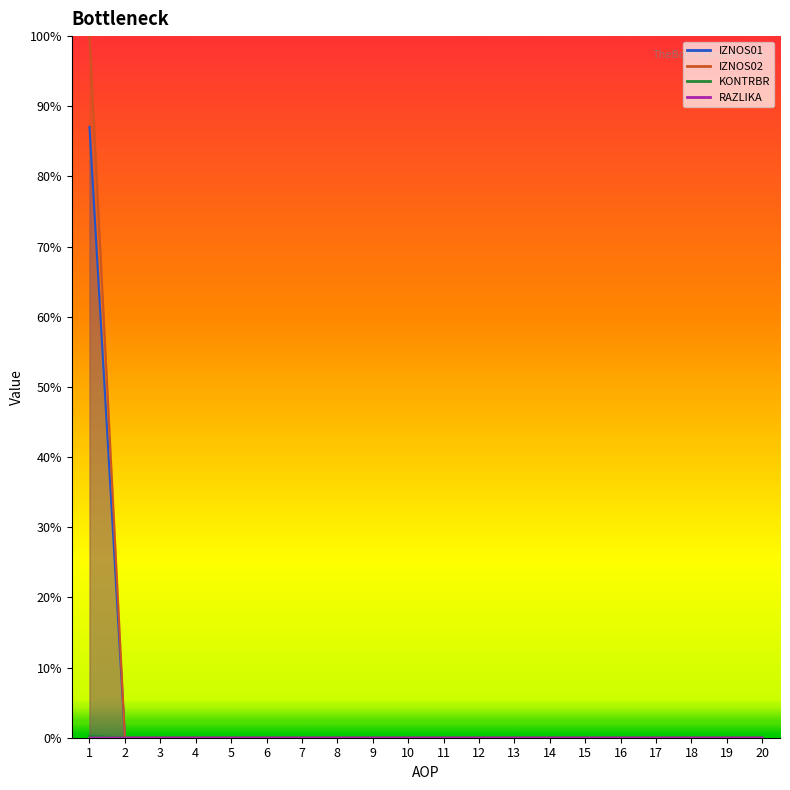

Is it true that KONTRBR equals 0.0 at 14?

True